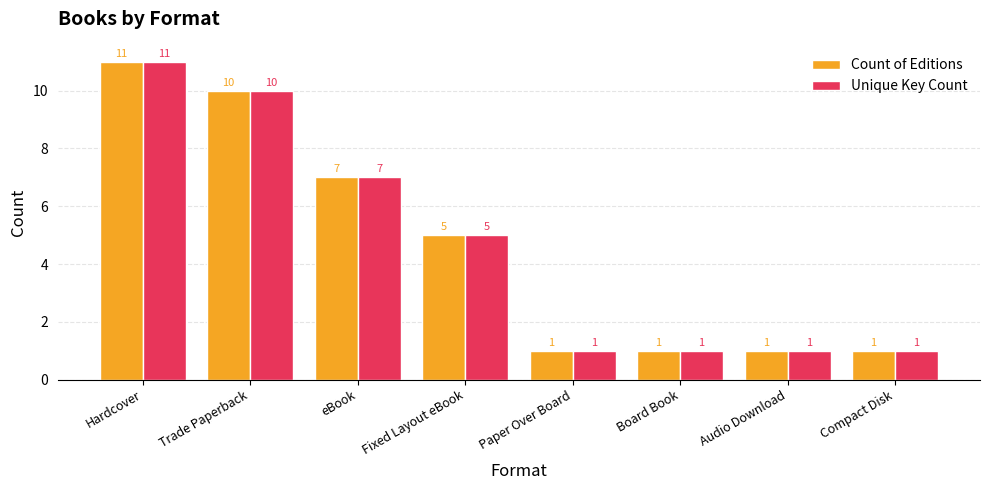

What is the label of the 8th bar from the right?

Hardcover